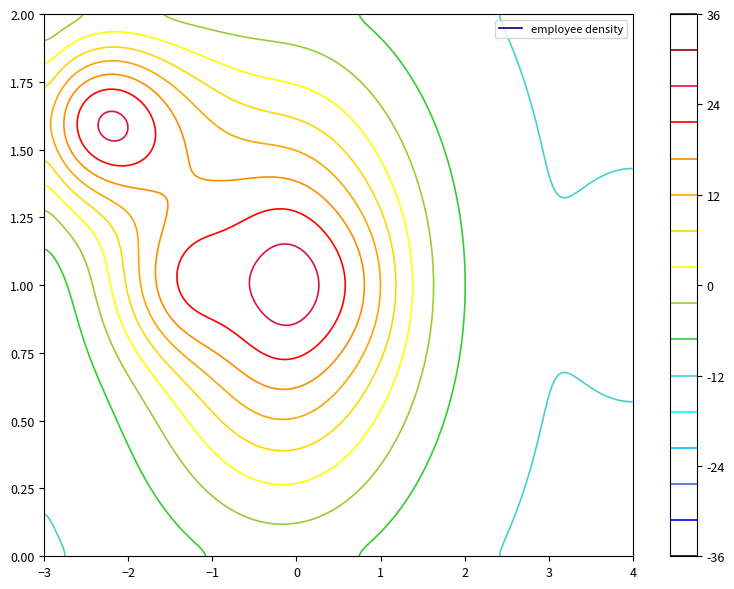

The CONTRATADO series shows 1 at 2000000. True or false?

False